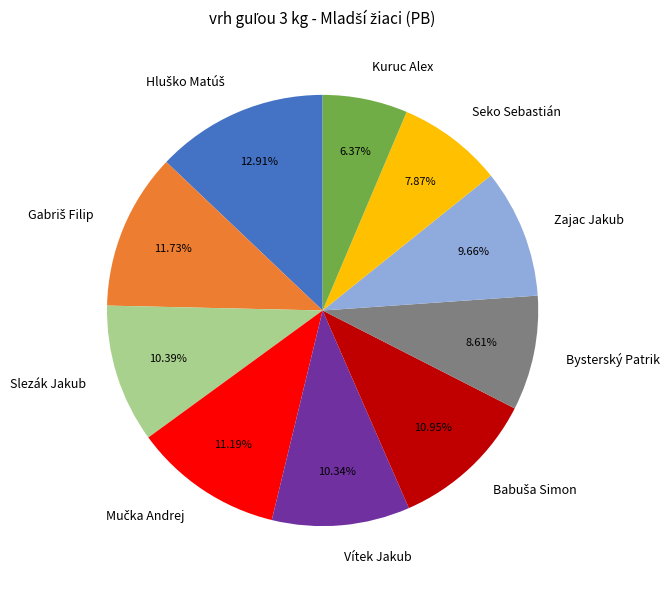

Combined, do Zajac Jakub and Slezák Jakub account for over 50%?

No